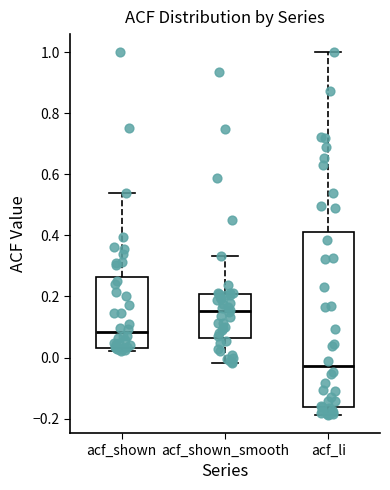

Reading left to right, read every box against the y-axis: the position of its median line, the range the box covers, and the ends of its whiskers. The values are not printed on the chart, so give them approximately, as read against the axis.

acf_shown: median 0.08, box 0.04 to 0.26, whiskers 0.02 to 0.54
acf_shown_smooth: median 0.16, box 0.06 to 0.20, whiskers -0.02 to 0.34
acf_li: median -0.02, box -0.16 to 0.42, whiskers -0.18 to 1.00